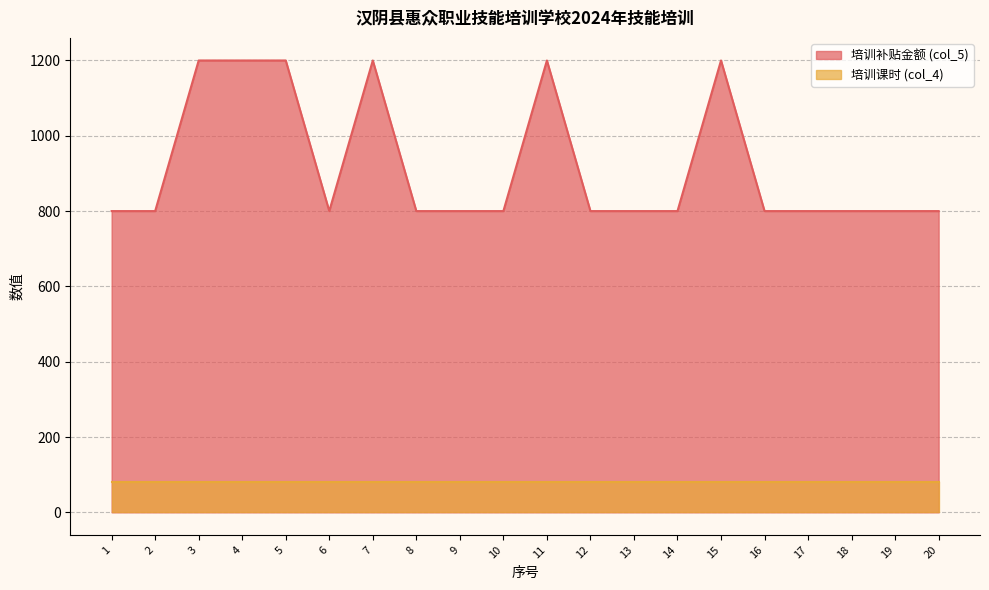

What is the greatest value displayed?

1200